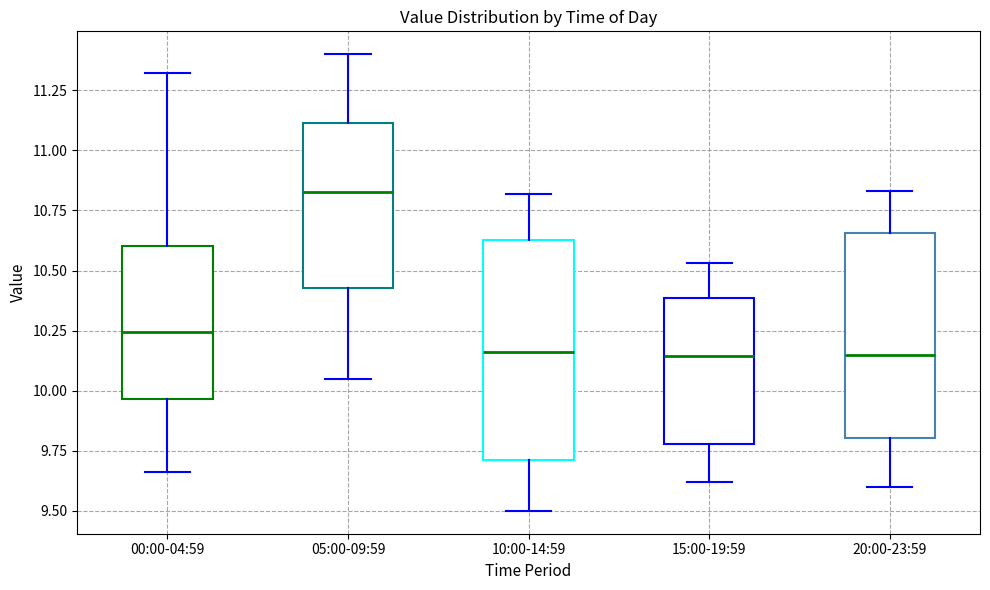

Comparing the boxes themselves (not the whiskers), which one is the tallest?

10:00-14:59